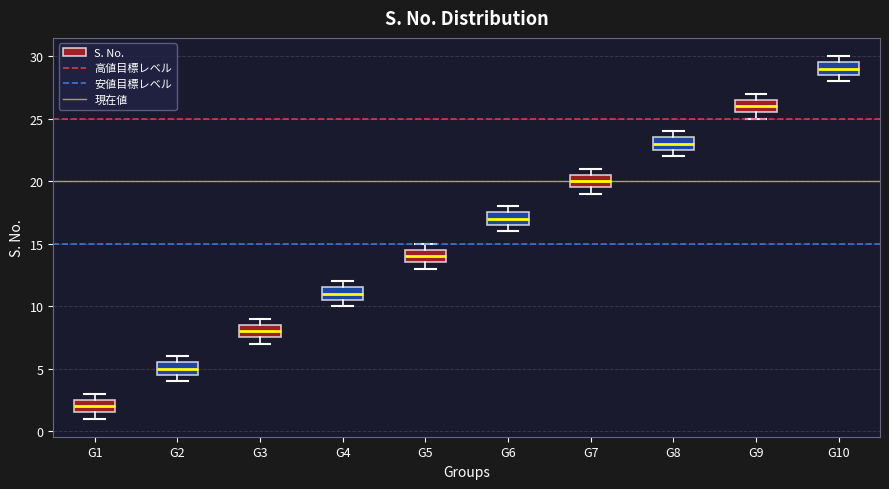

Where is the lower edge of the box for G9 on the y-axis? The values are not printed on the chart, so give them approximately, as read against the axis.

25.5